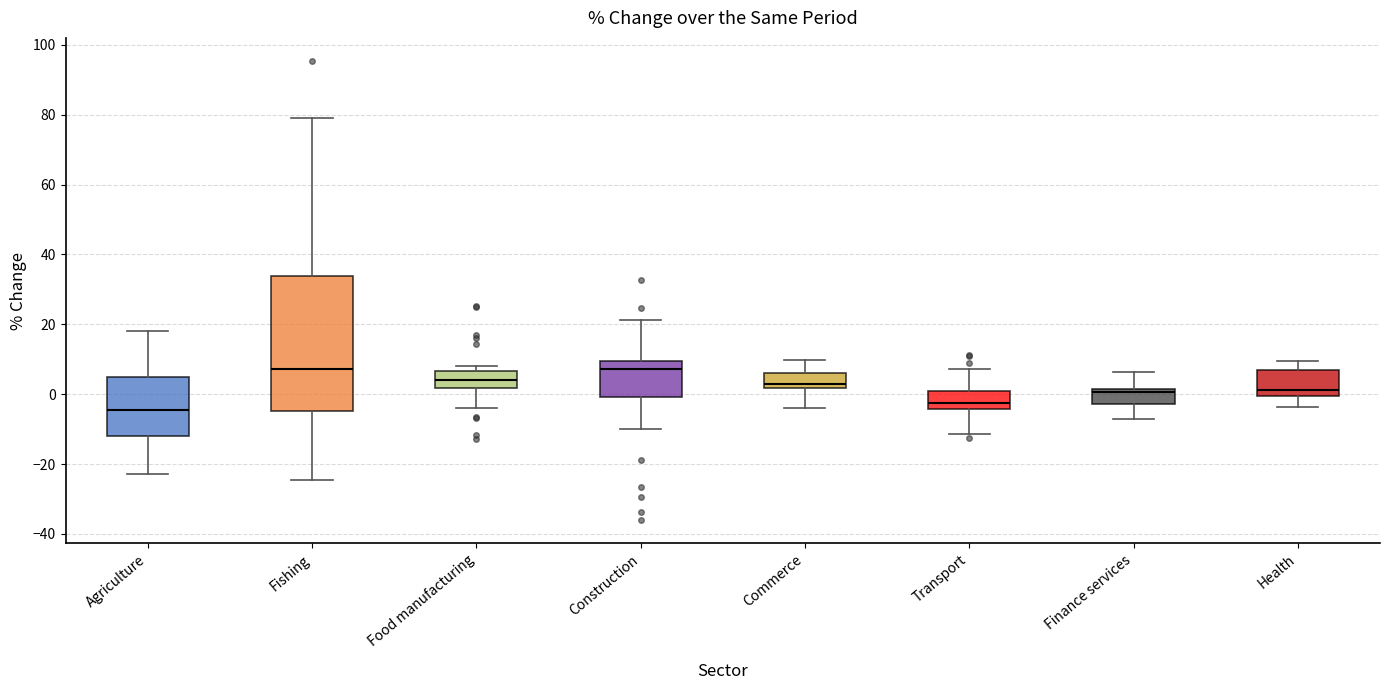

Where does the upper whisker of the box for Finance services end on the y-axis? The values are not printed on the chart, so give them approximately, as read against the axis.

6